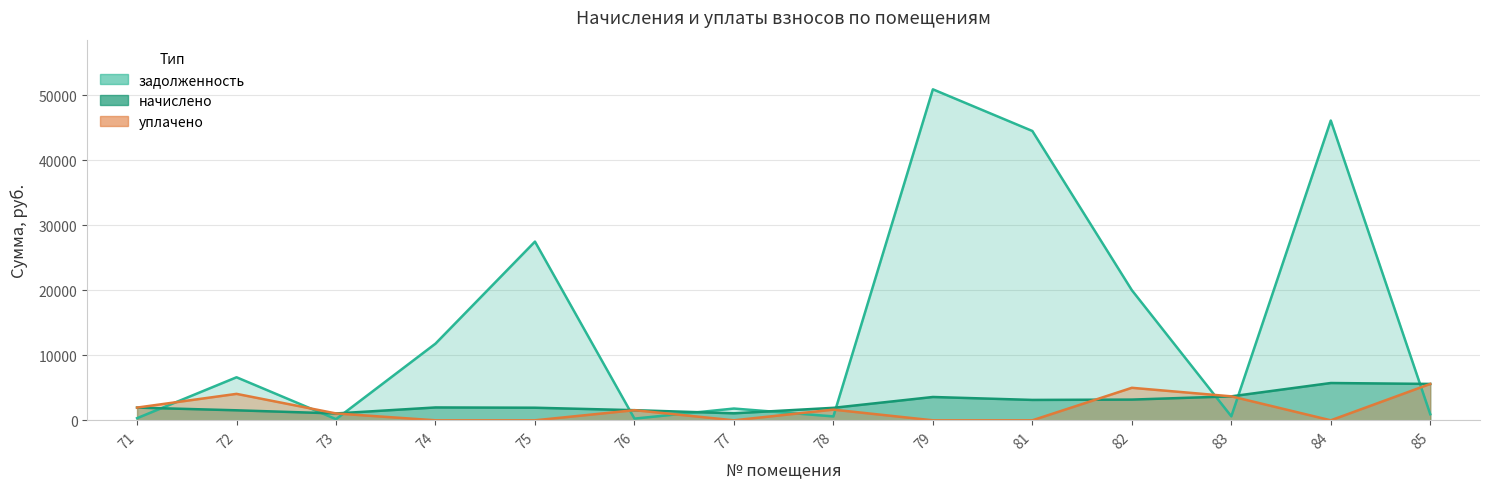

In начислено, how many points are higher than both neighbors (excluding endpoints)?

3